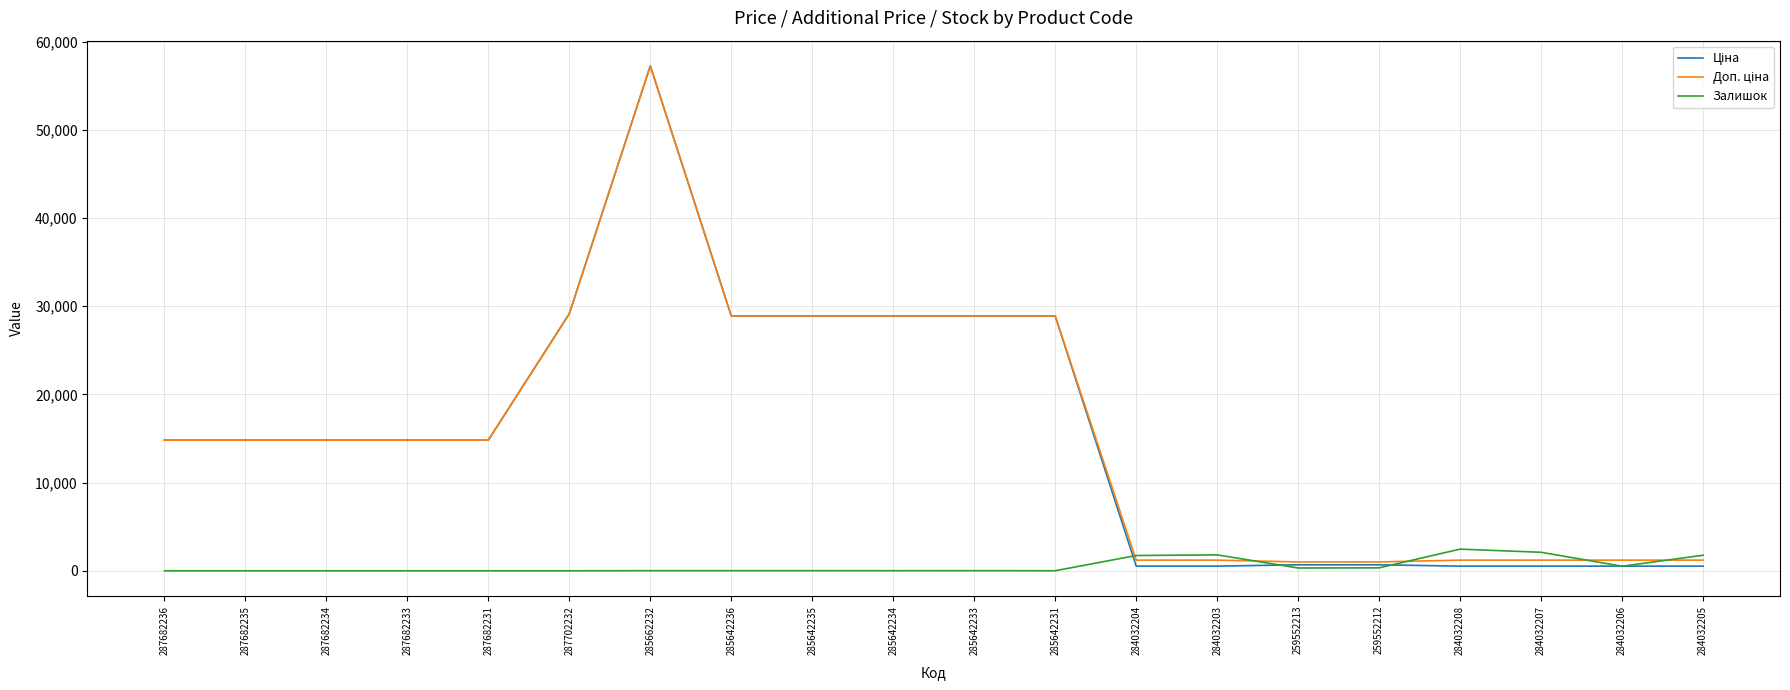

Is this an area chart (filled region under the line)?

No